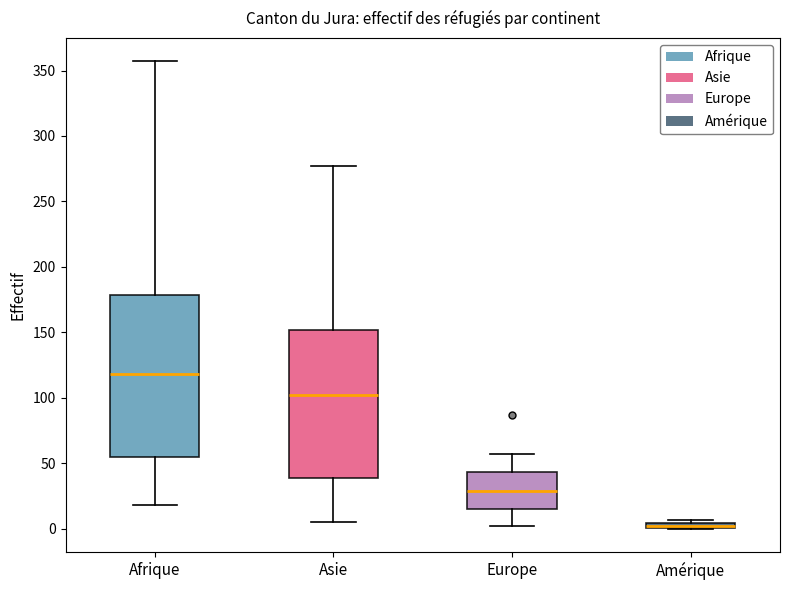

Which box is the tallest, from its lower edge to its upper edge?

Afrique